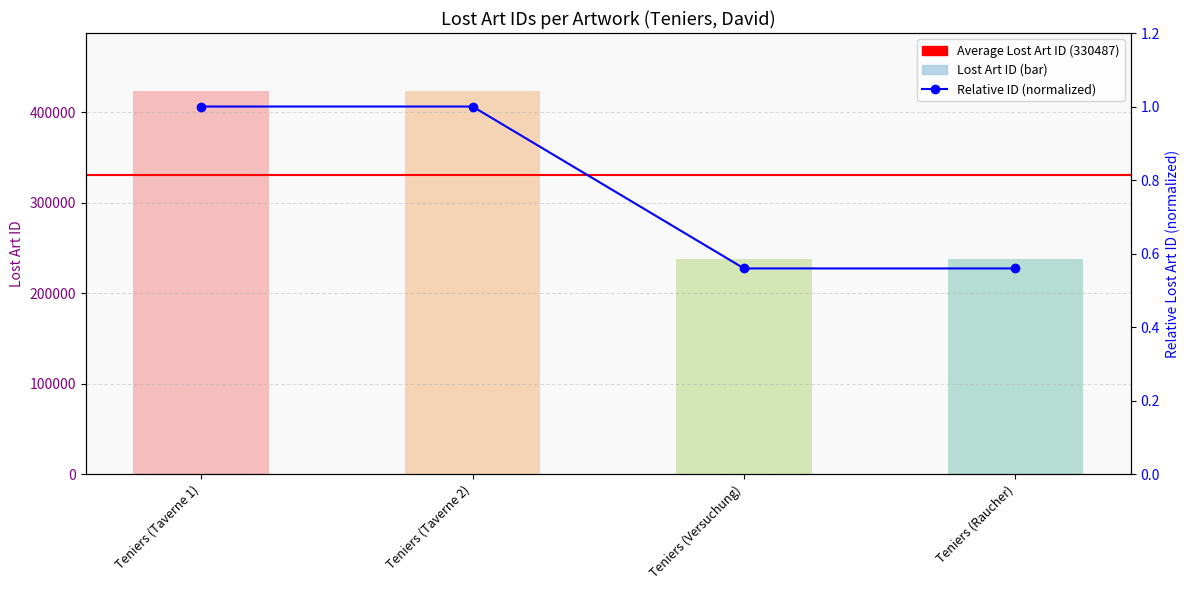

How many categories are shown in the chart?

4